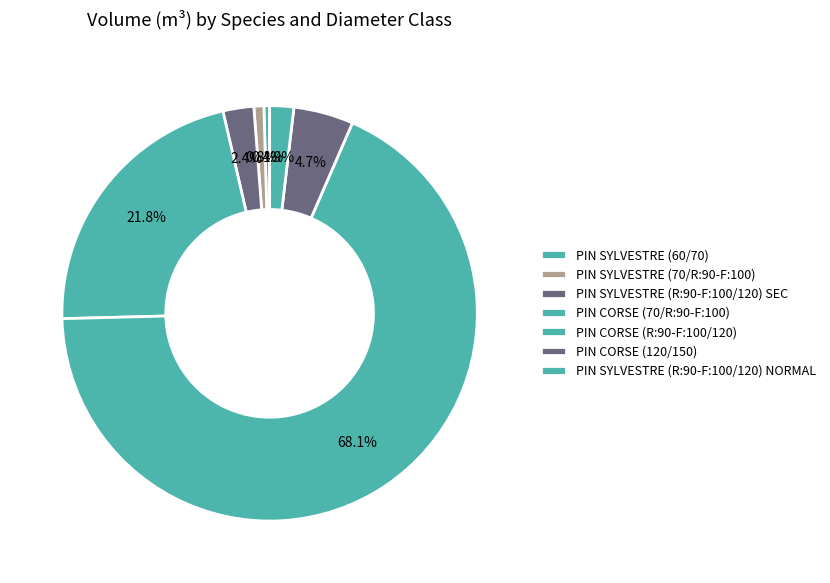

Between PIN CORSE (70/R:90-F:100) and PIN CORSE (120/150), which is larger?

PIN CORSE (70/R:90-F:100)